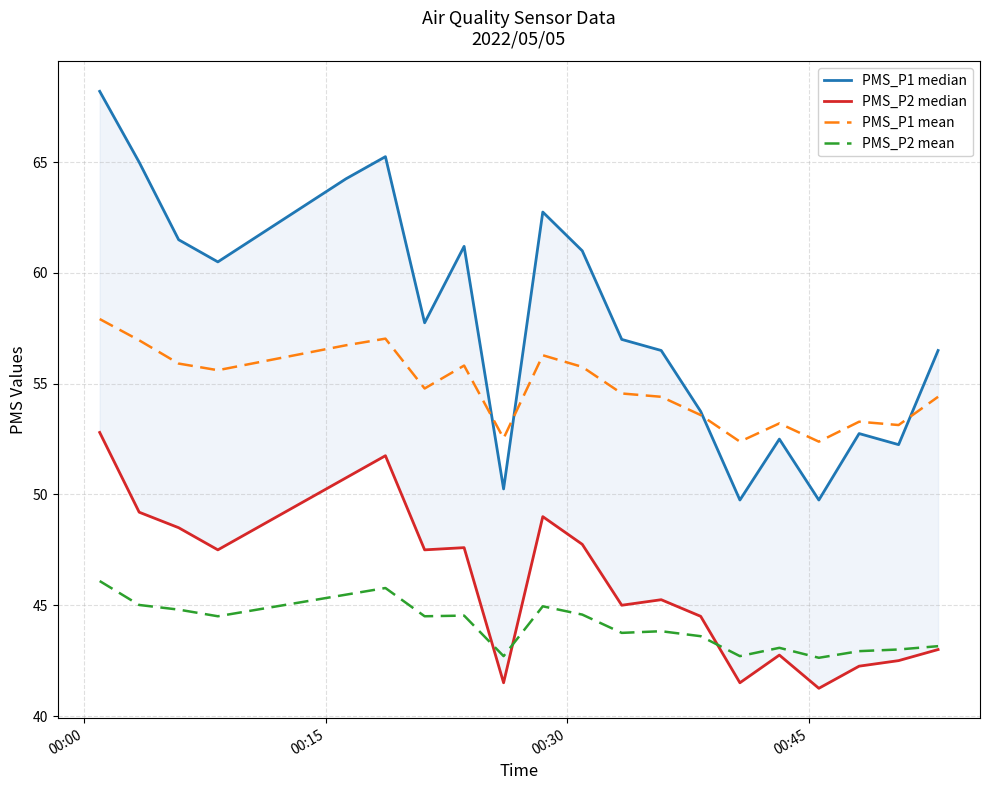

True or false: PMS_P2 mean and PMS_P1 mean cross at least once.

False